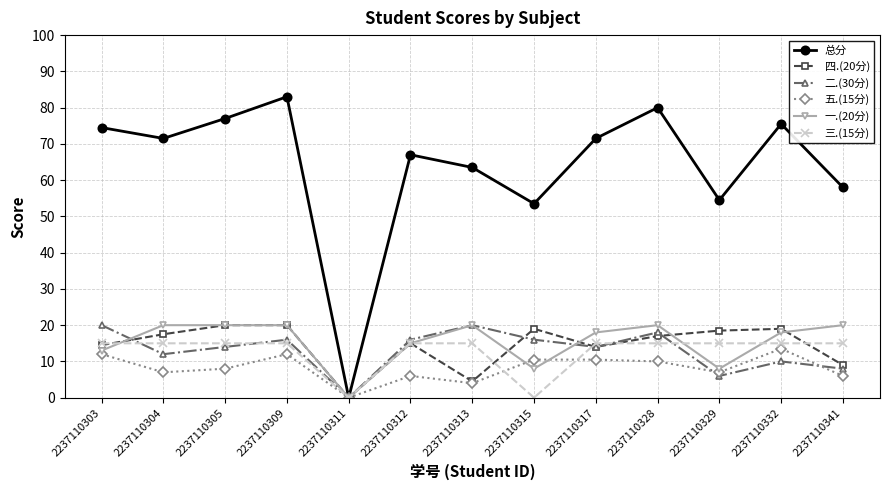

Does the chart display data point markers on the line(s)?

Yes